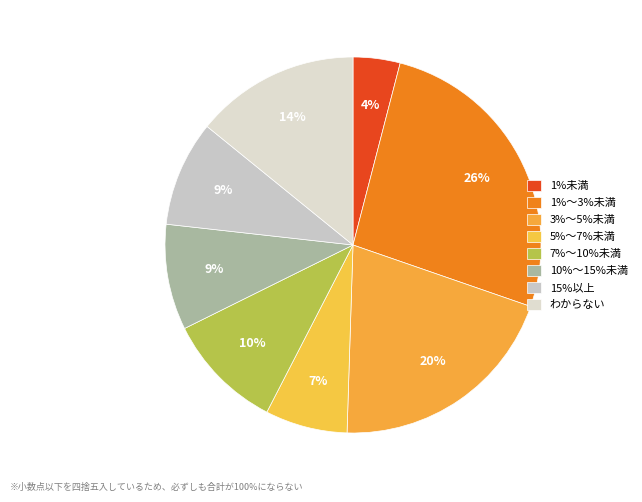

How many segments does this pie chart have?

8